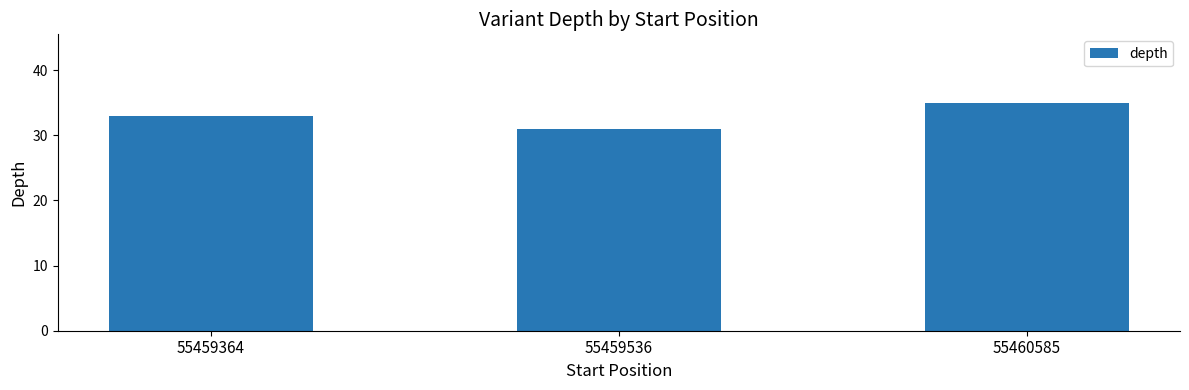

Between 55459364 and 55459536, which is larger?

55459364